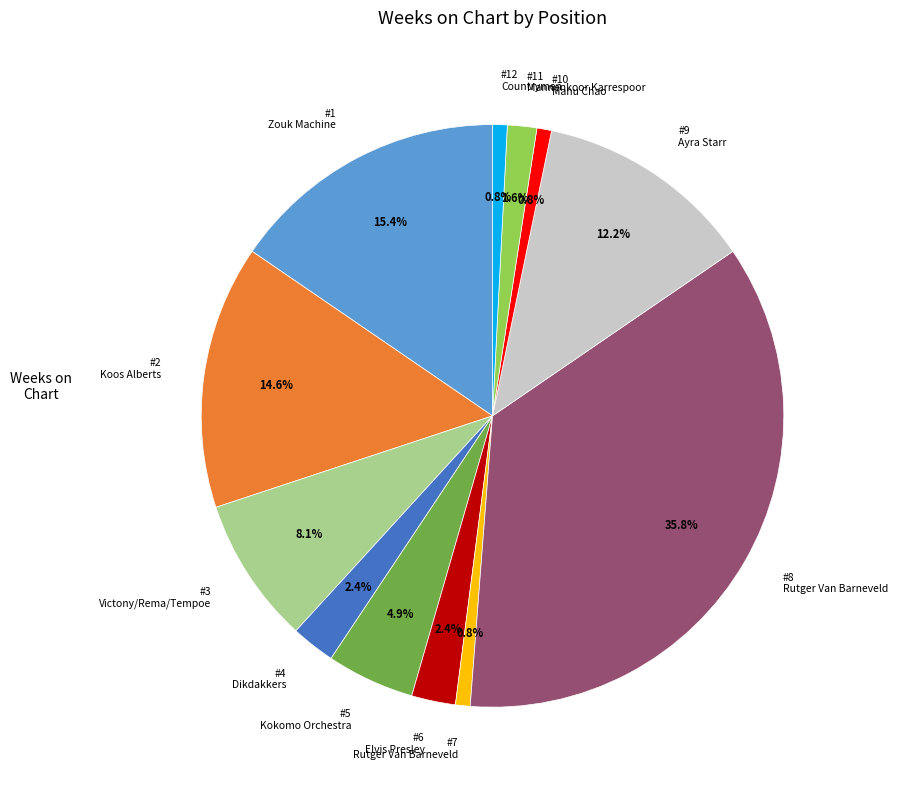

Which category has the biggest portion of the pie?

#8 Rutger Van Barneveld